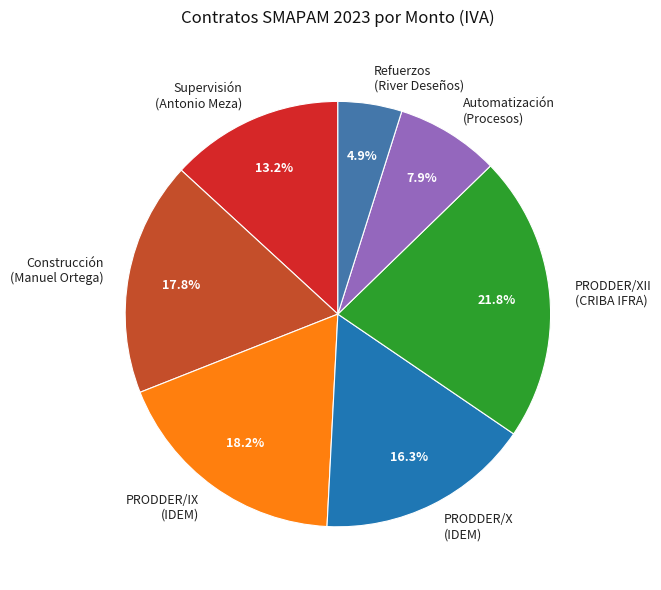

How many slices are in this pie chart?

7